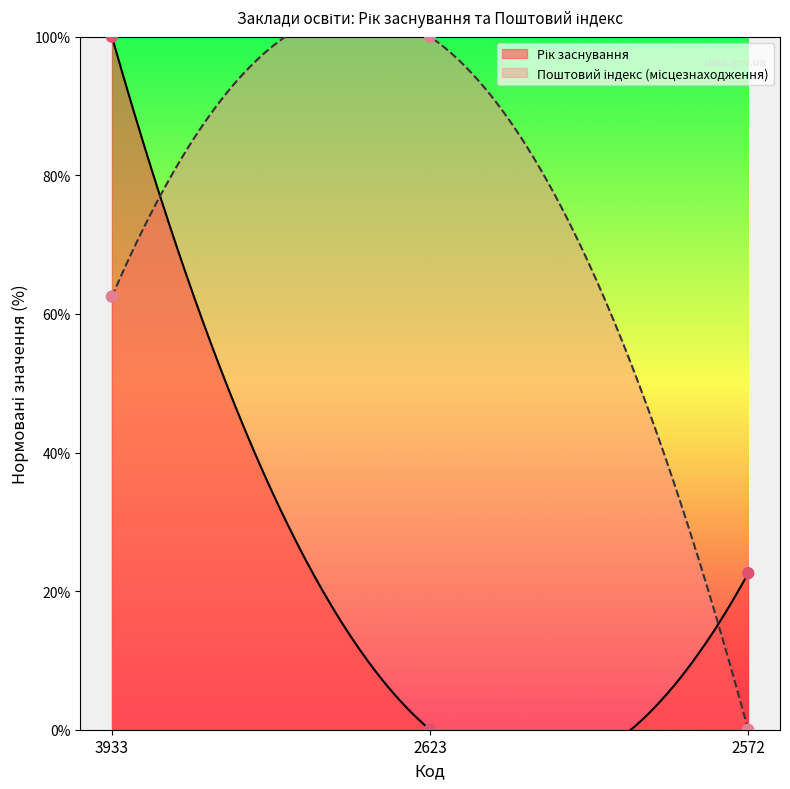

Which series contains the highest Y value?

Рік заснування